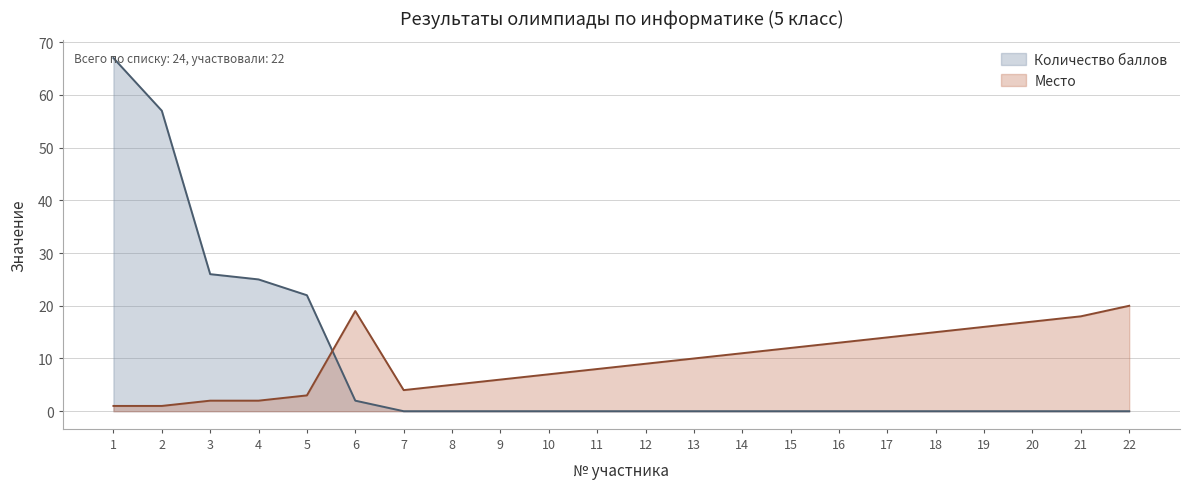

How many distinct data groups are displayed?

2